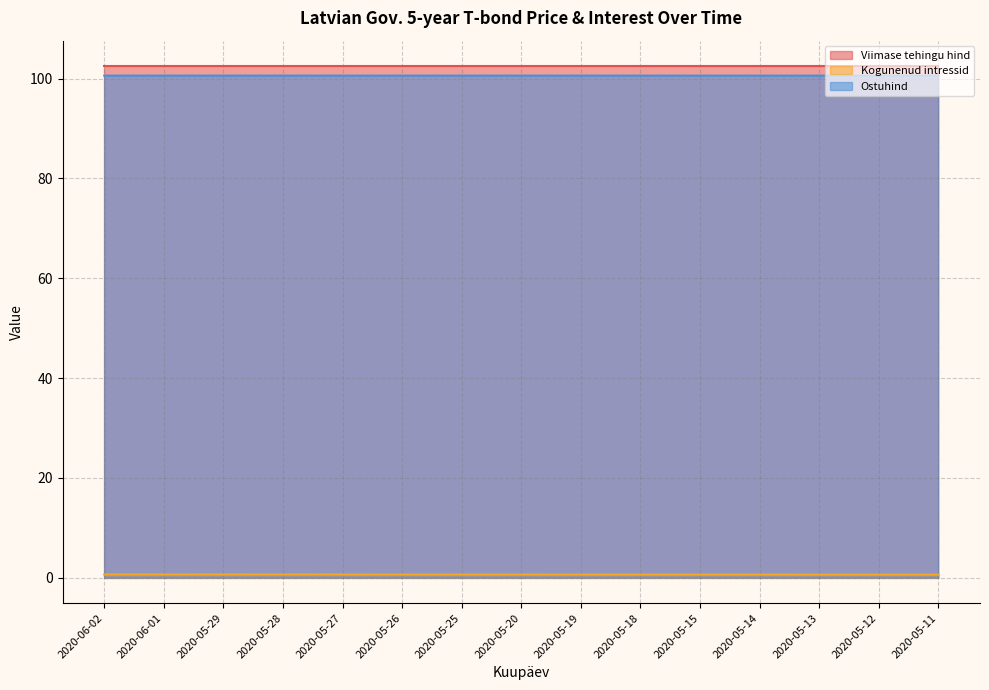

Rank the categories by Kogunenud intressid value from lowest to highest.

2020-05-11, 2020-05-12, 2020-05-13, 2020-05-14, 2020-05-15, 2020-05-18, 2020-05-19, 2020-05-20, 2020-05-25, 2020-05-26, 2020-05-27, 2020-05-28, 2020-05-29, 2020-06-01, 2020-06-02